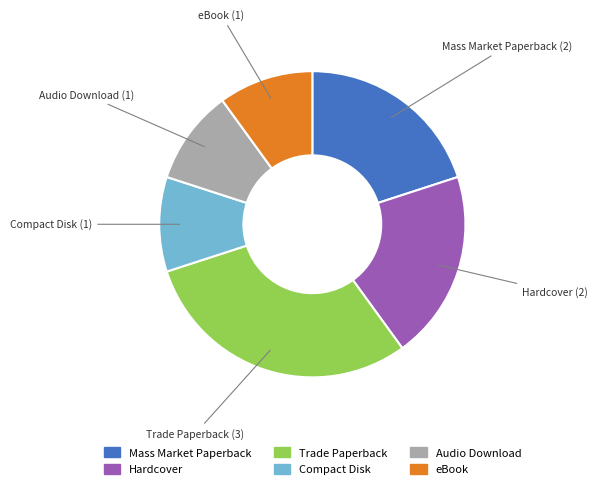

Is the sum of Audio Download and Mass Market Paperback greater than half?

No